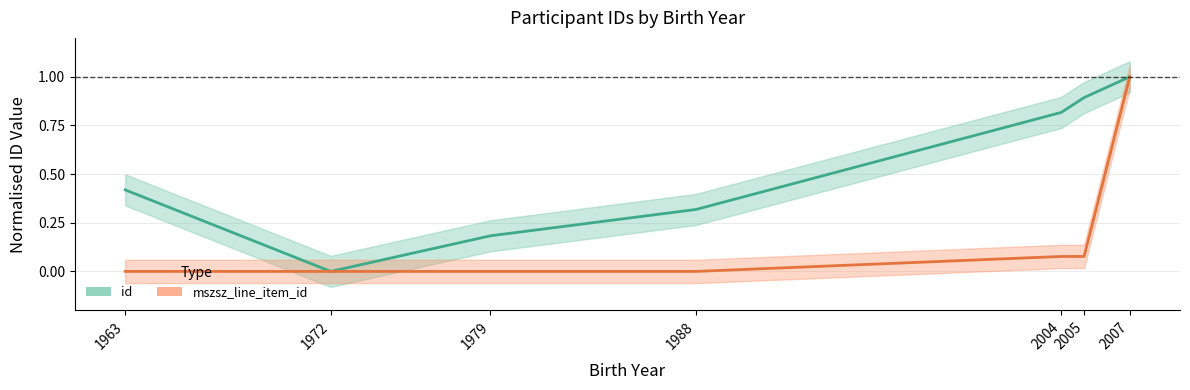

Reading left to right, list all the values displayed in this chart.

id: 1963=0.4	1972=0.0	1979=0.2	1988=0.3	2004=0.8	2005=0.9	2007=1.0
mszsz_line_item_id: 1963=0.0	1972=0.0	1979=0.0	1988=0.0	2004=0.1	2005=0.1	2007=1.0